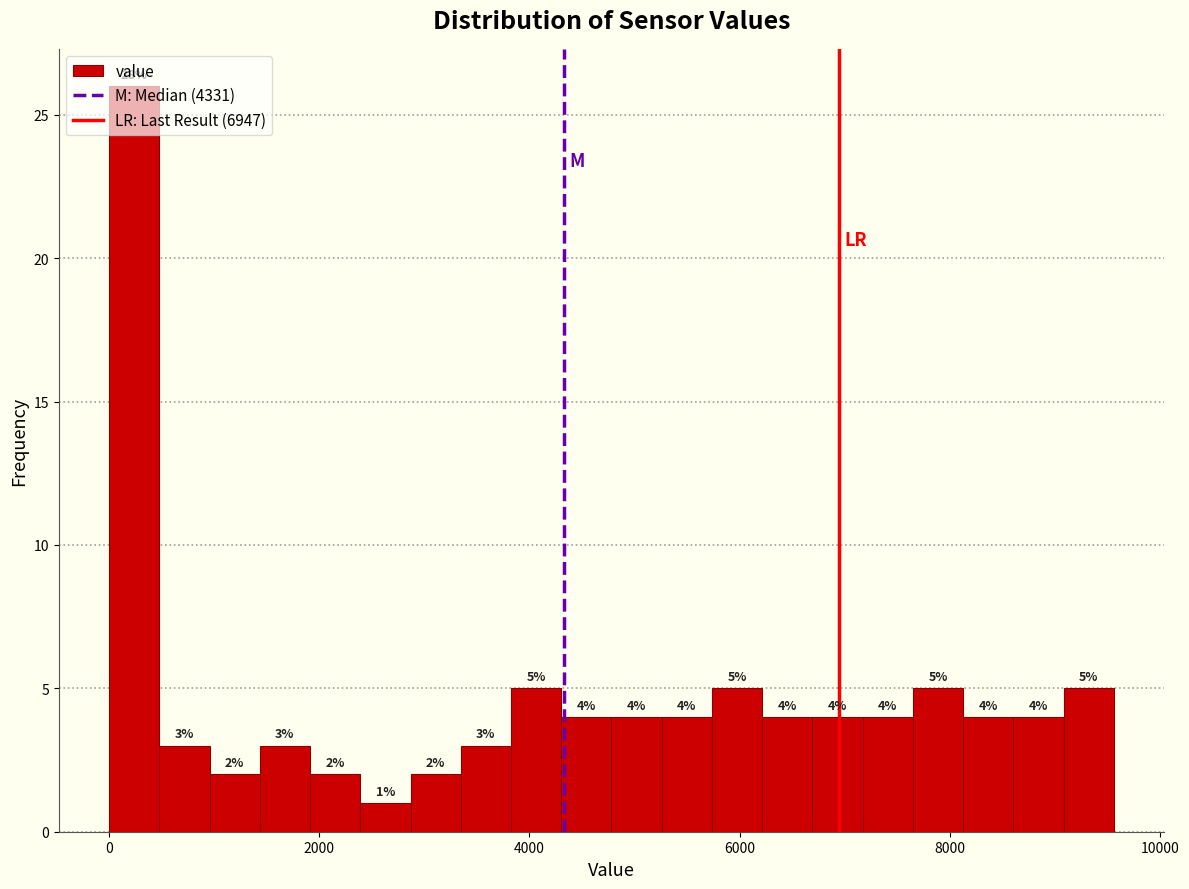

Around what value on the x-axis is the tallest bar? Give the approximate position of its centre, as read against the axis.

200